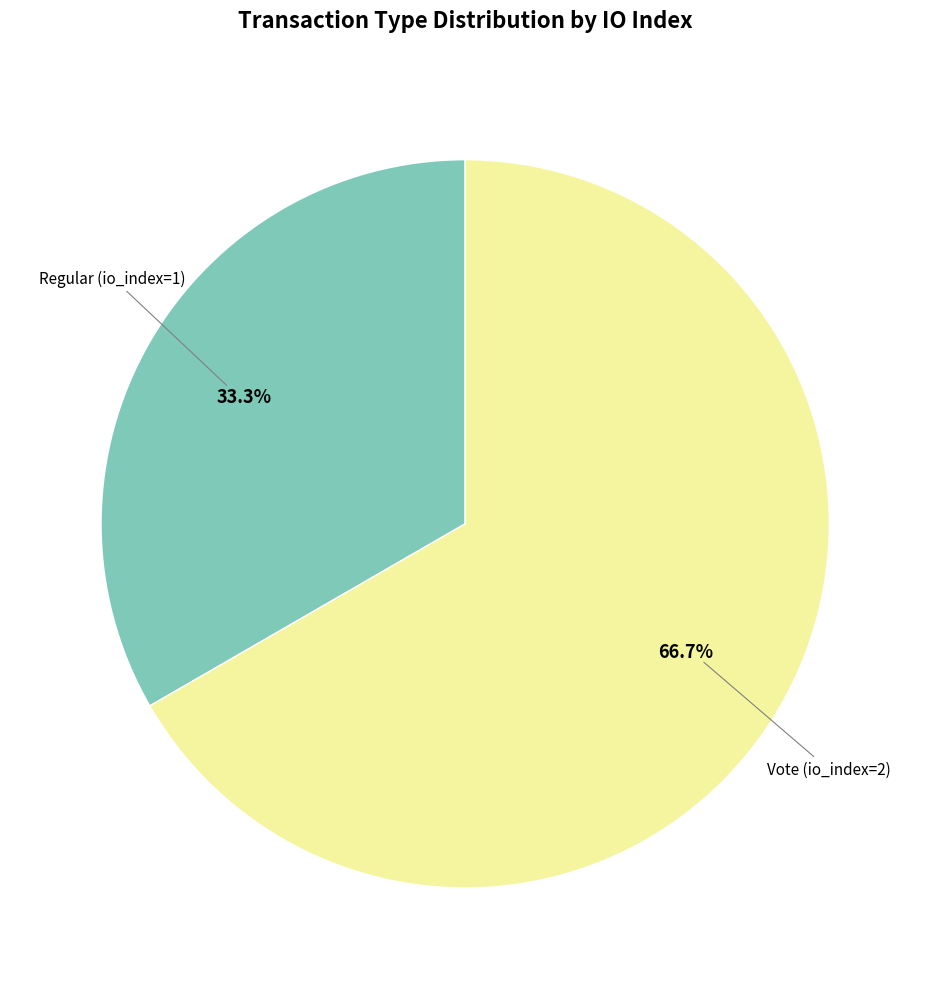

Is there any slice that represents more than half of the pie?

Yes